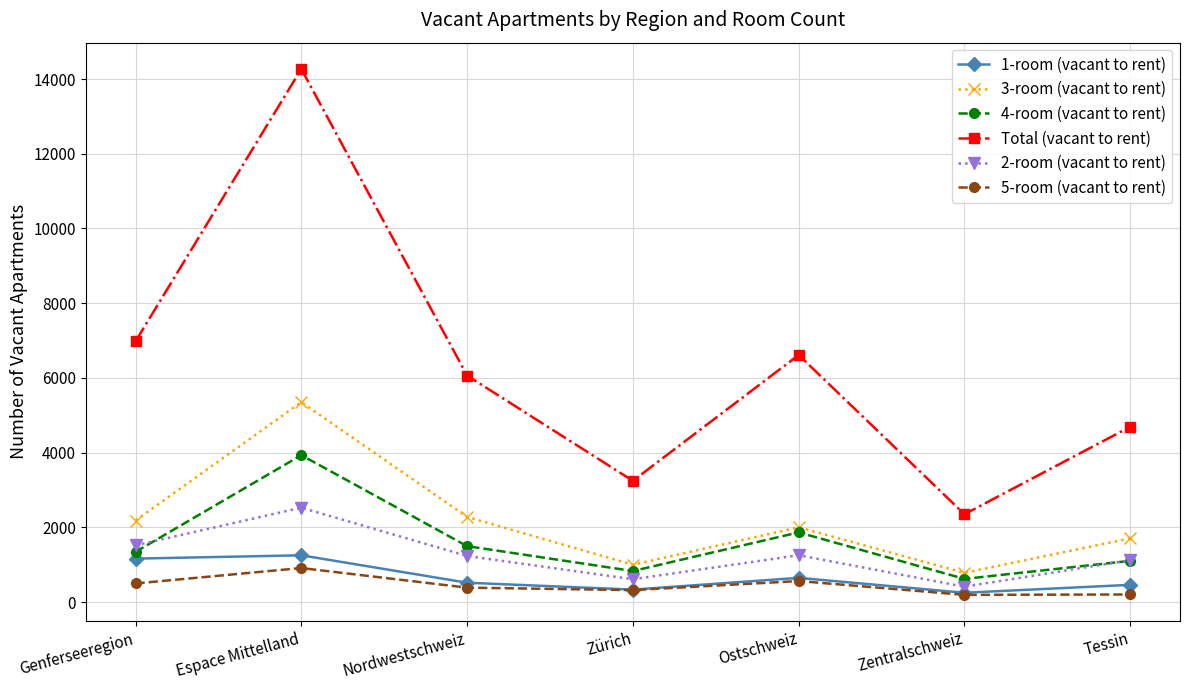

Which series has the largest range (max minus min)?

Total (vacant to rent)